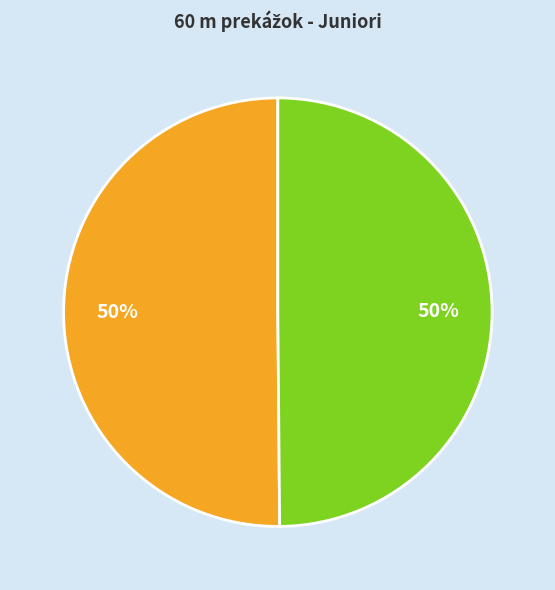

How many slices are in this pie chart?

2